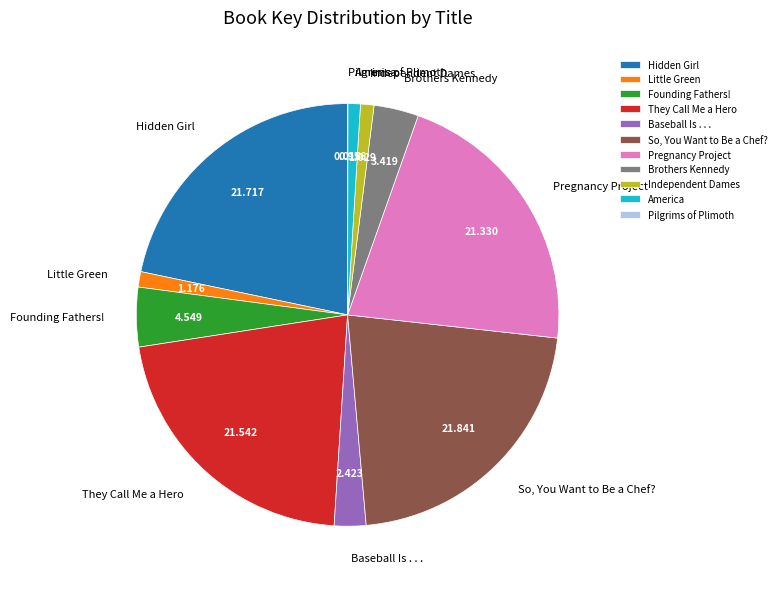

Between They Call Me a Hero and Independent Dames, which is larger?

They Call Me a Hero